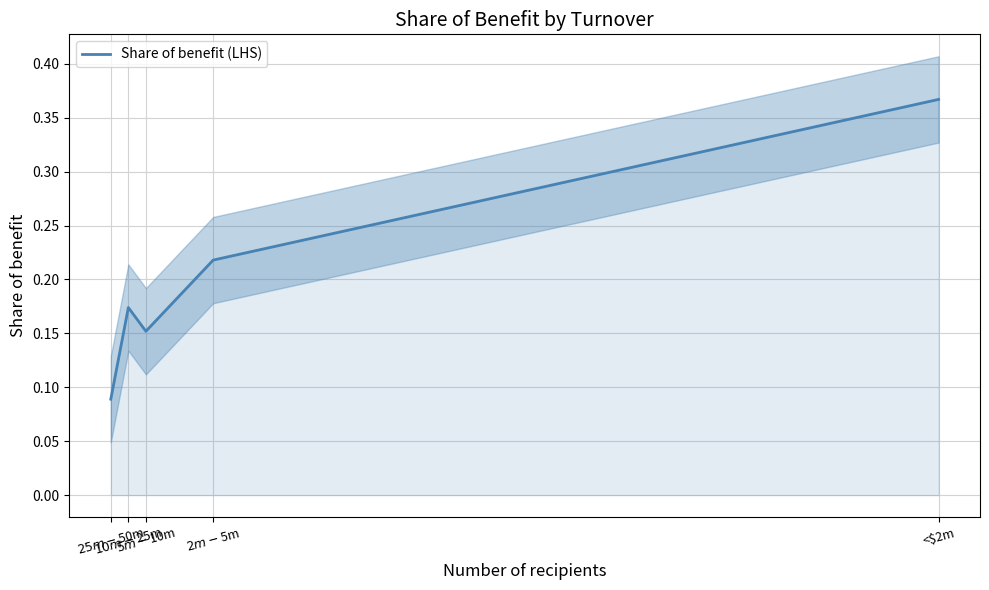

Reading right to left, transcribe all the data shown in this chart.

0.4	0.2	0.2	0.2	0.1